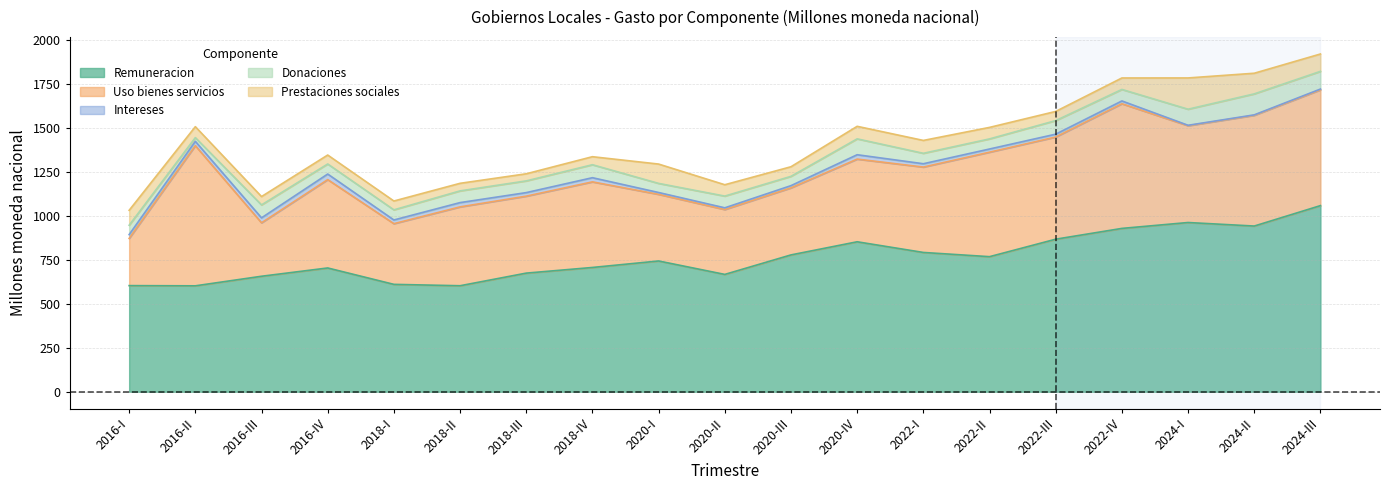

Which category has the lowest value in the Remuneracion series?

2016-II